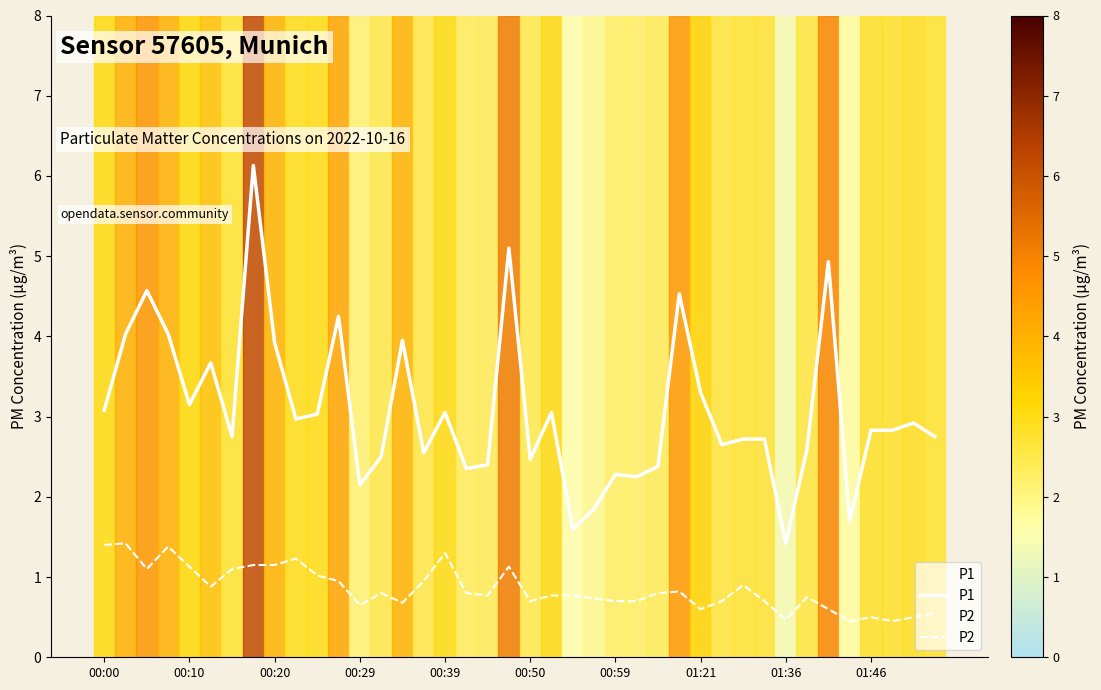

What is the smallest value displayed?

0.5